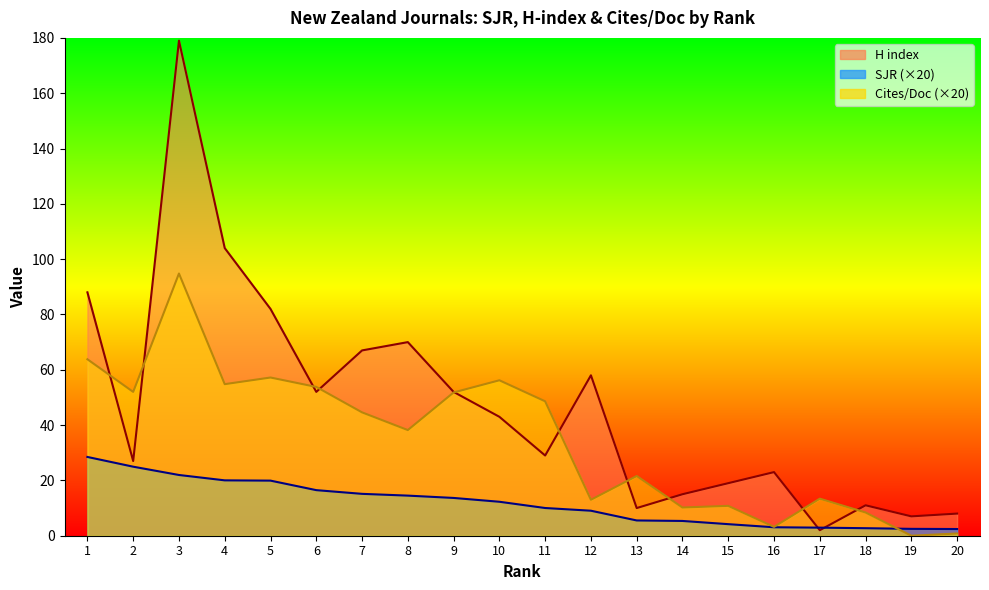

List the labels in order of H index value, largest first.

3, 4, 1, 5, 8, 7, 12, 6, 9, 10, 11, 2, 16, 15, 14, 18, 13, 20, 19, 17